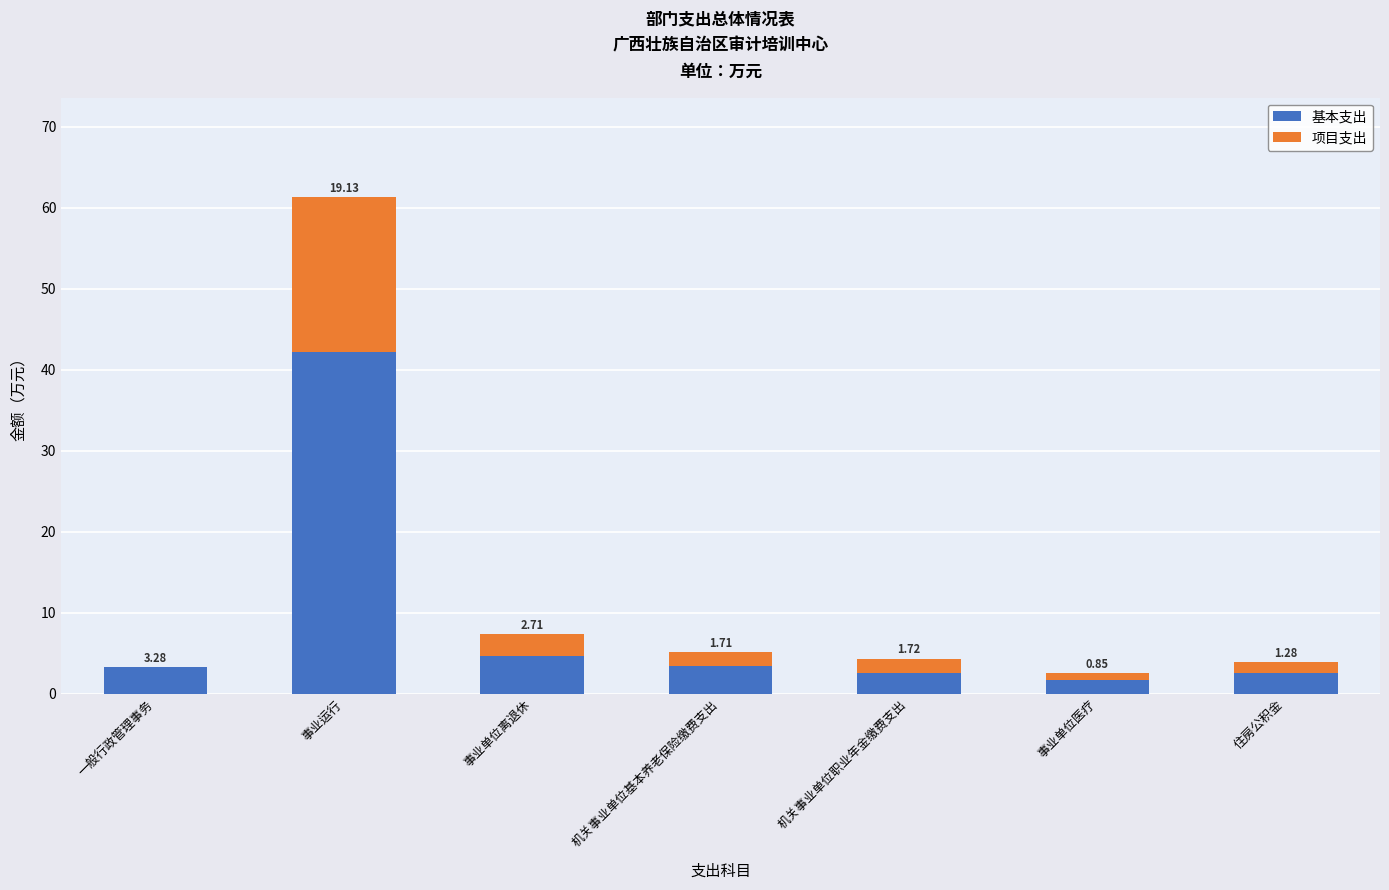

What is the total value across all series at 事业运行?

61.3